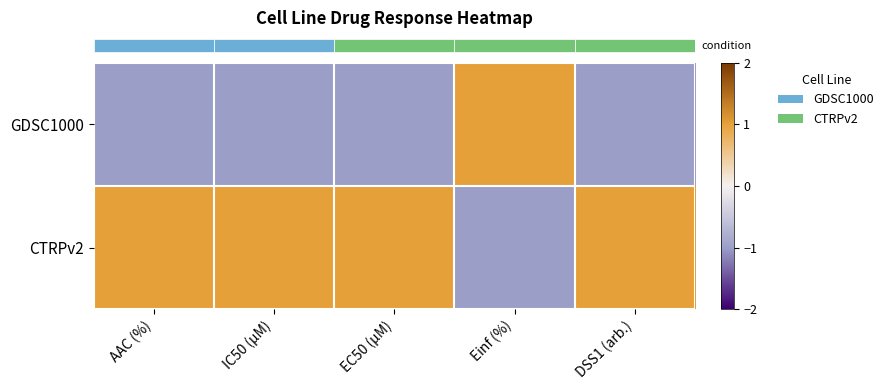

Which label corresponds to the largest value in the chart?

Einf (%)